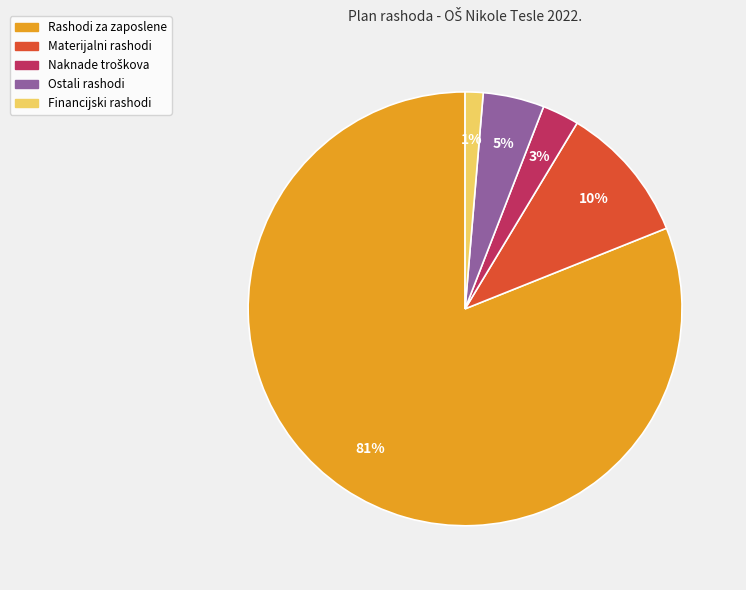

Which category accounts for the majority?

Rashodi za zaposlene